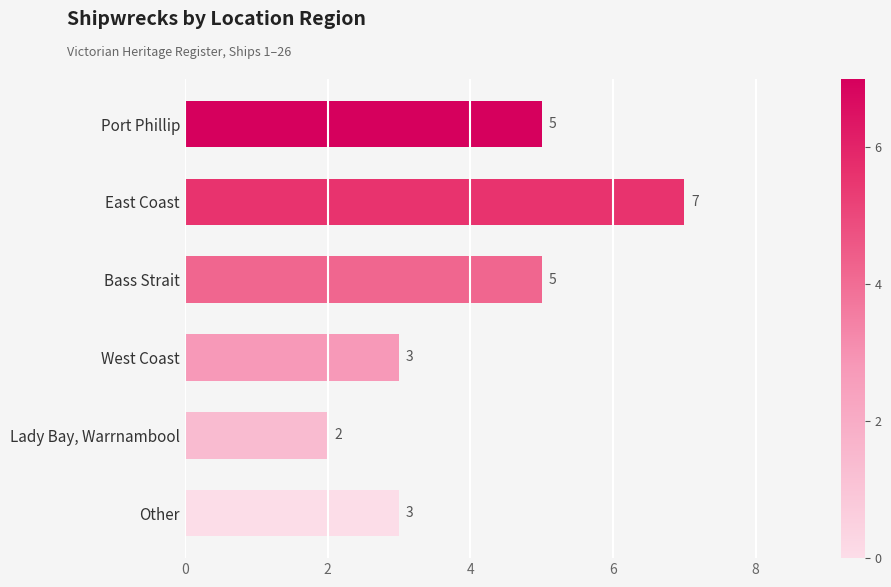

What is the change in value from Port Phillip to East Coast?

+2